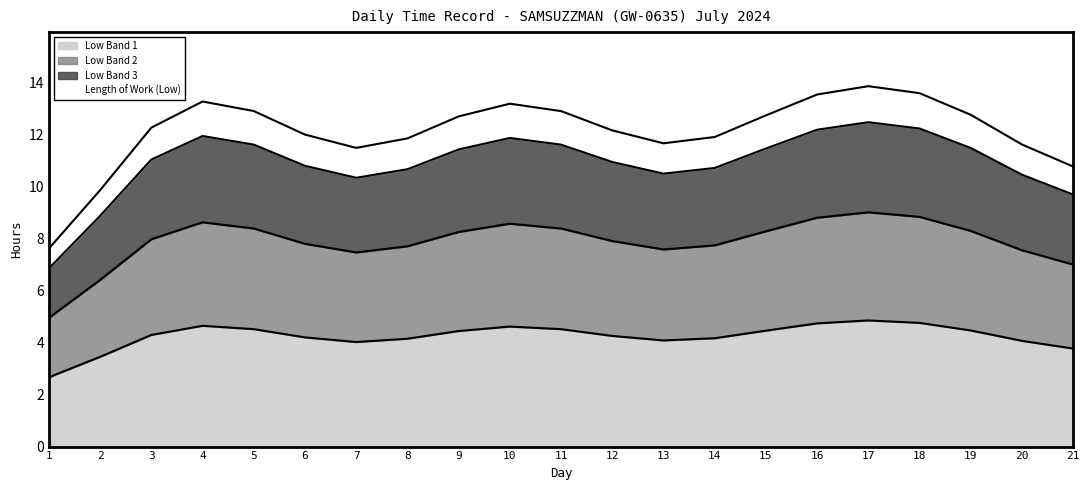

True or false: Low Band 1 has a value of 4.2 at 6.

True